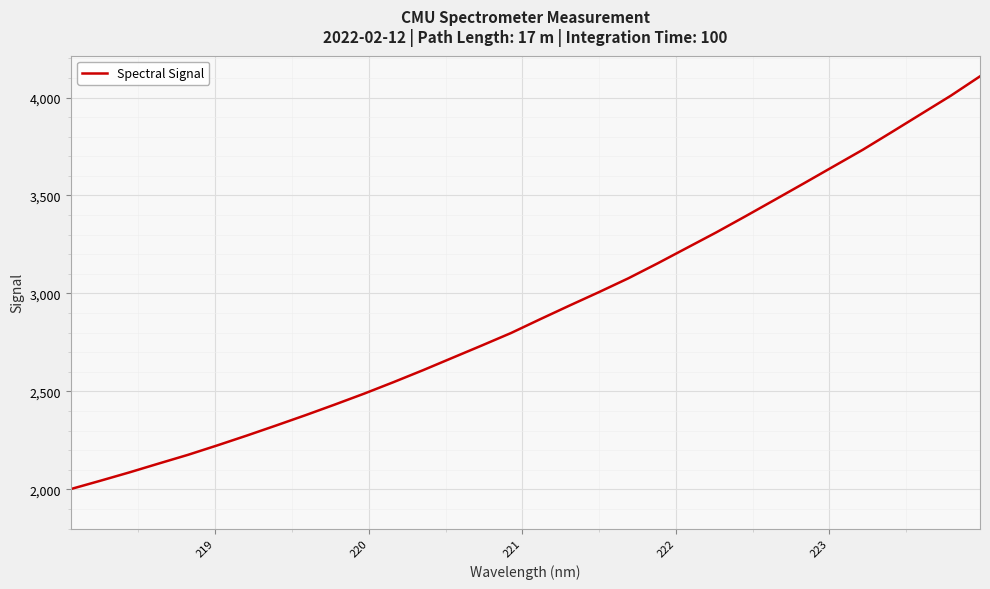

How many categories are shown in the chart?

32